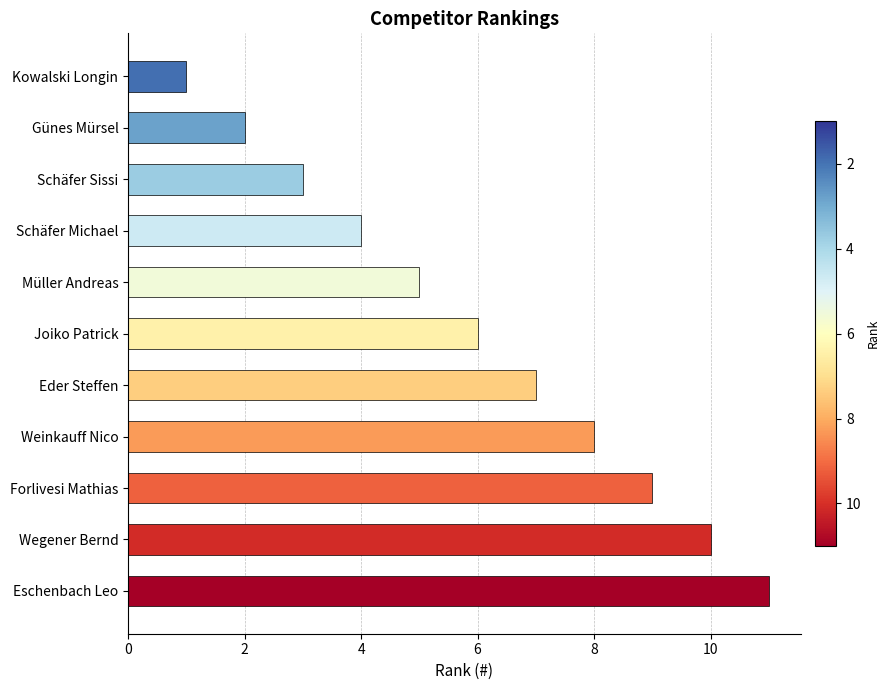

What is the change in value from Weinkauff Nico to Forlivesi Mathias?

+1